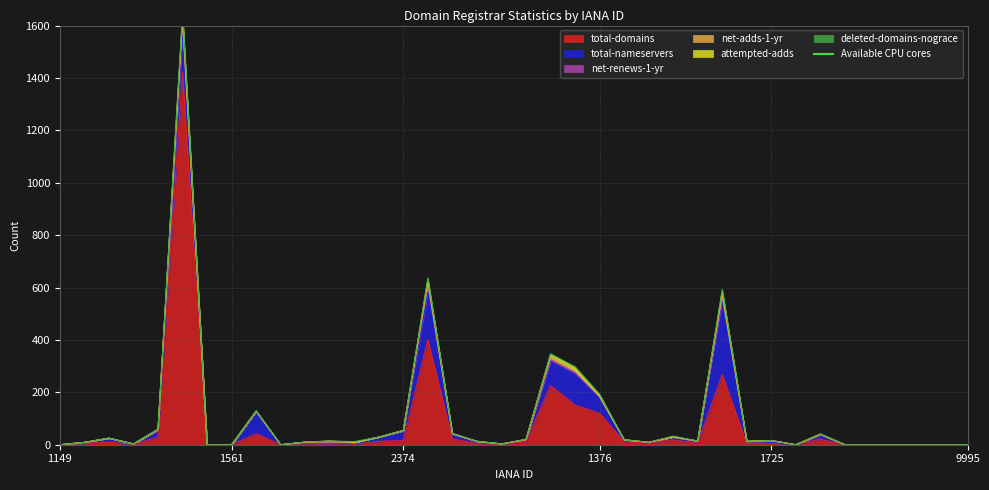

Which has a higher value, 1362 or 2490?

1362